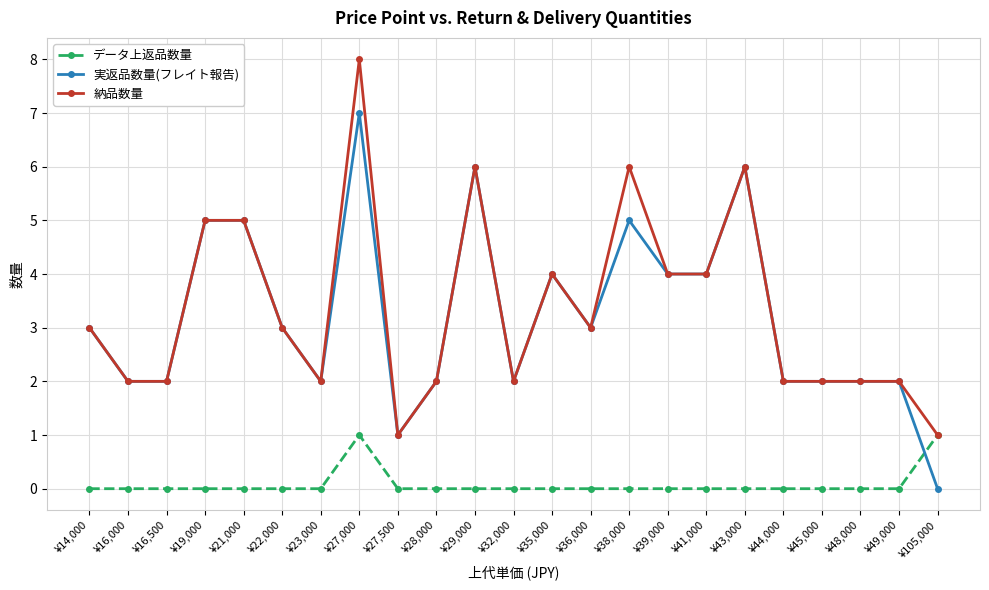

Reading left to right, transcribe all the data shown in this chart.

データ上返品数量: ¥14,000=0	¥16,000=0	¥16,500=0	¥19,000=0	¥21,000=0	¥22,000=0	¥23,000=0	¥27,000=1	¥27,500=0	¥28,000=0	¥29,000=0	¥32,000=0	¥35,000=0	¥36,000=0	¥38,000=0	¥39,000=0	¥41,000=0	¥43,000=0	¥44,000=0	¥45,000=0	¥48,000=0	¥49,000=0	¥105,000=1
実返品数量(フレイト報告): ¥14,000=3	¥16,000=2	¥16,500=2	¥19,000=5	¥21,000=5	¥22,000=3	¥23,000=2	¥27,000=7	¥27,500=1	¥28,000=2	¥29,000=6	¥32,000=2	¥35,000=4	¥36,000=3	¥38,000=5	¥39,000=4	¥41,000=4	¥43,000=6	¥44,000=2	¥45,000=2	¥48,000=2	¥49,000=2	¥105,000=0
納品数量: ¥14,000=3	¥16,000=2	¥16,500=2	¥19,000=5	¥21,000=5	¥22,000=3	¥23,000=2	¥27,000=8	¥27,500=1	¥28,000=2	¥29,000=6	¥32,000=2	¥35,000=4	¥36,000=3	¥38,000=6	¥39,000=4	¥41,000=4	¥43,000=6	¥44,000=2	¥45,000=2	¥48,000=2	¥49,000=2	¥105,000=1